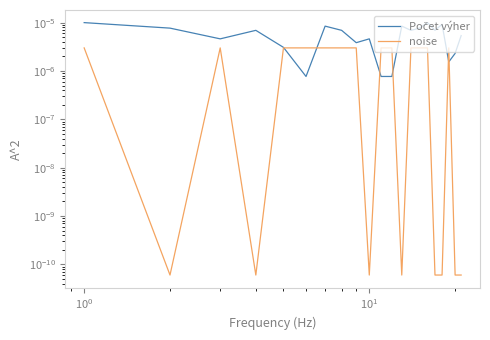

Does the chart have visible grid lines?

No